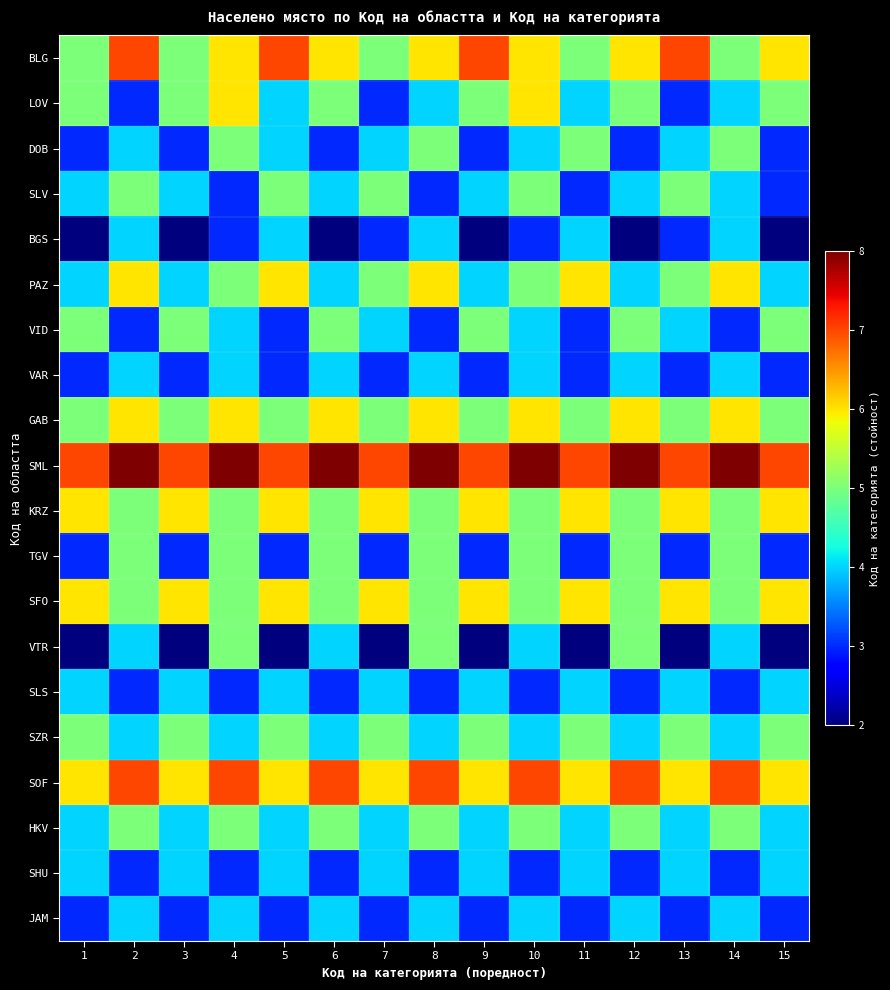

How many data points does each series have?

15